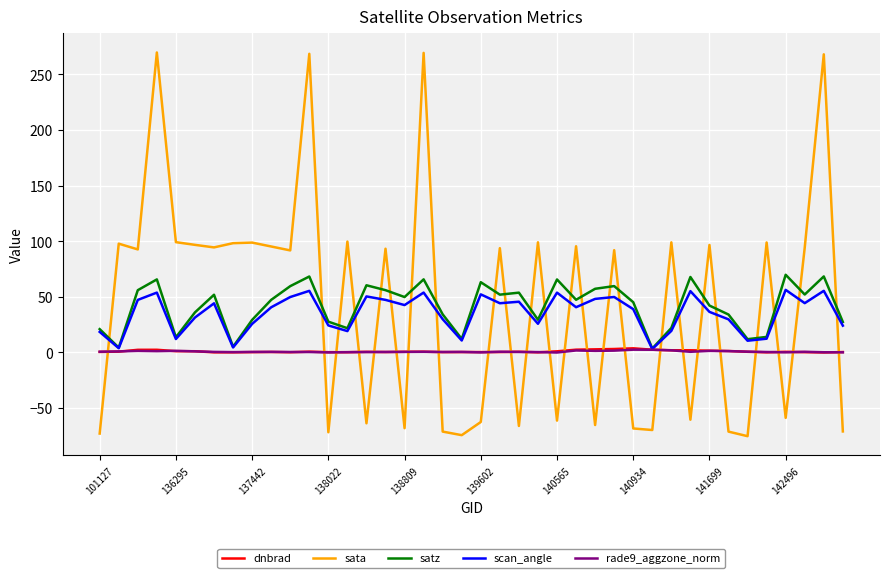

Which series has the widest spread of values?

sata